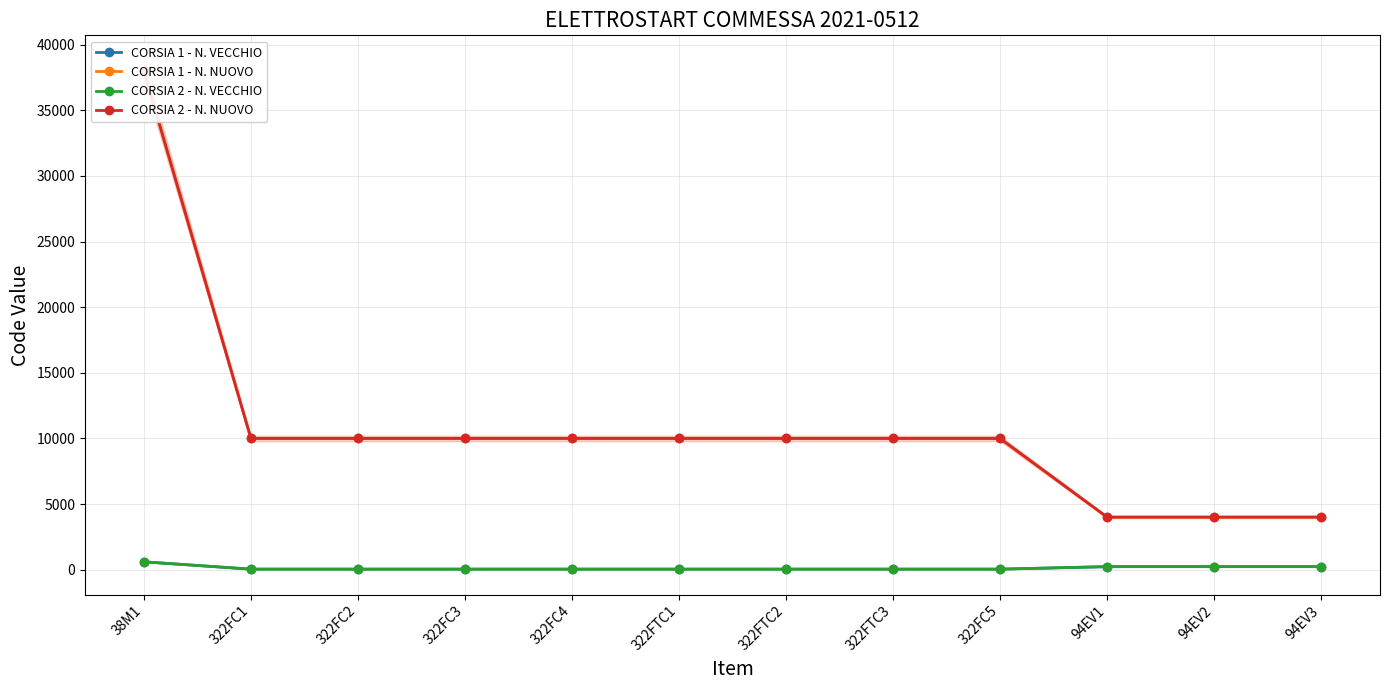

How many distinct data groups are displayed?

4